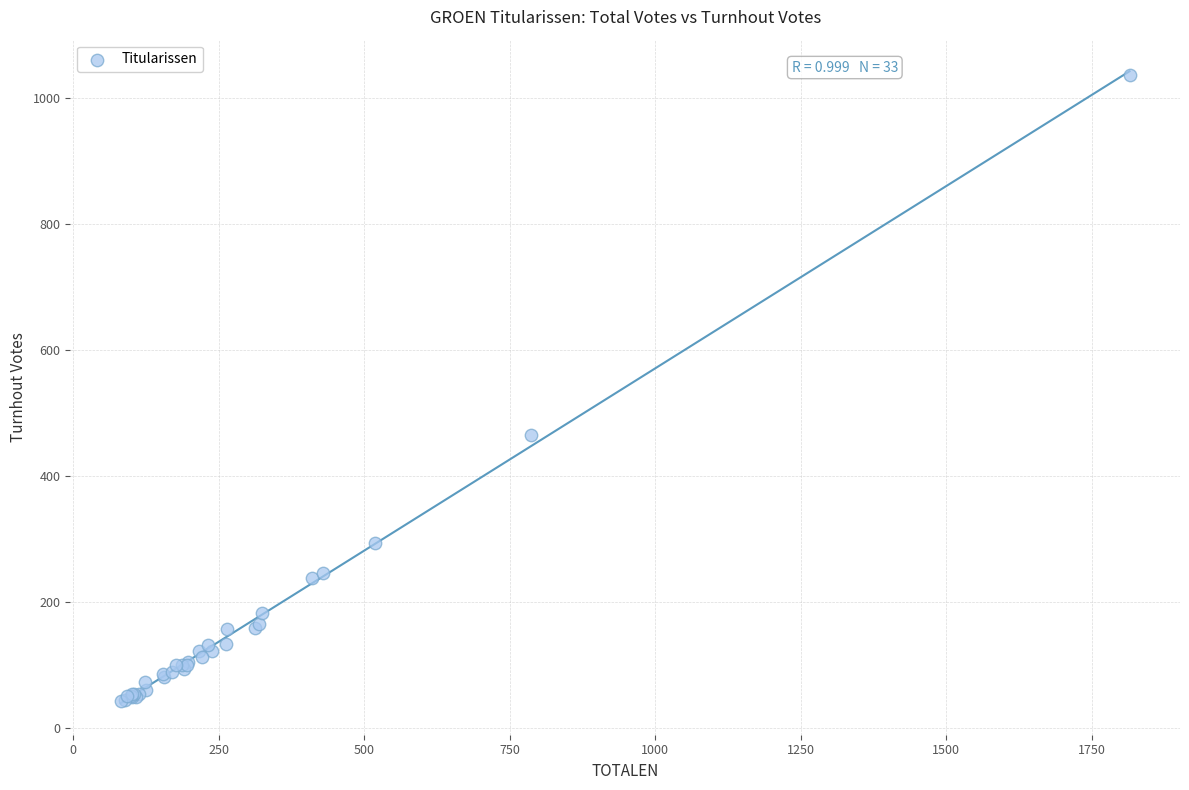

What Y value in the scatter plot is closest to 540?

465